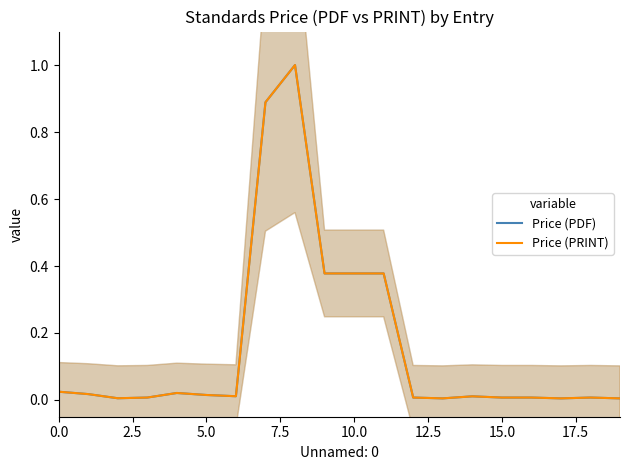

True or false: Price (PDF) has a value of 1.3 at 17.5.

False